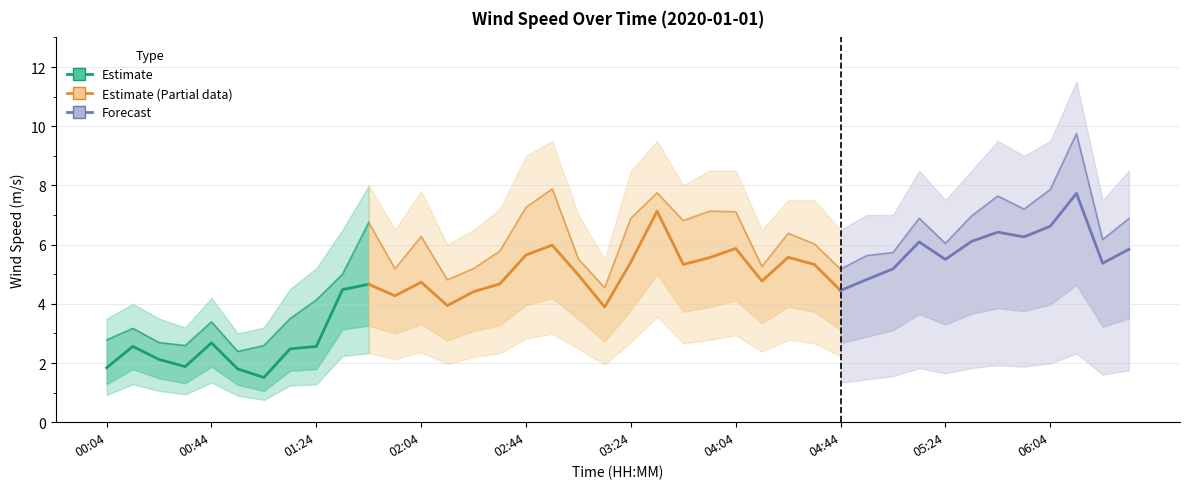

Is the value of wind_spd_upper at 02:04 greater than the value of wind_spd_gust at 05:54?

Yes